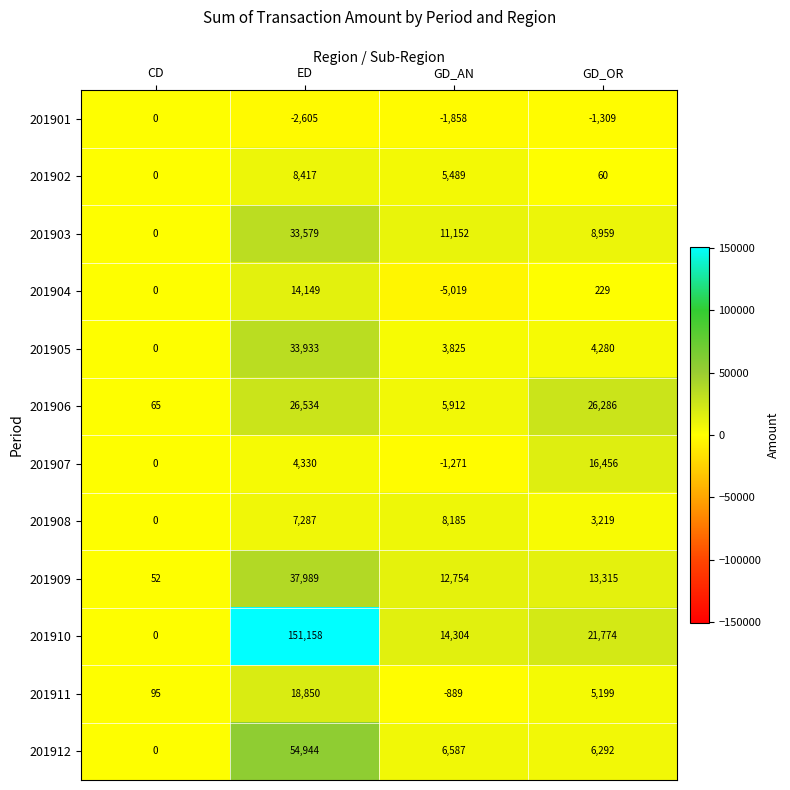

At GD_AN, list the series in order from smallest to largest.

201904, 201901, 201907, 201911, 201905, 201902, 201906, 201912, 201908, 201903, 201909, 201910